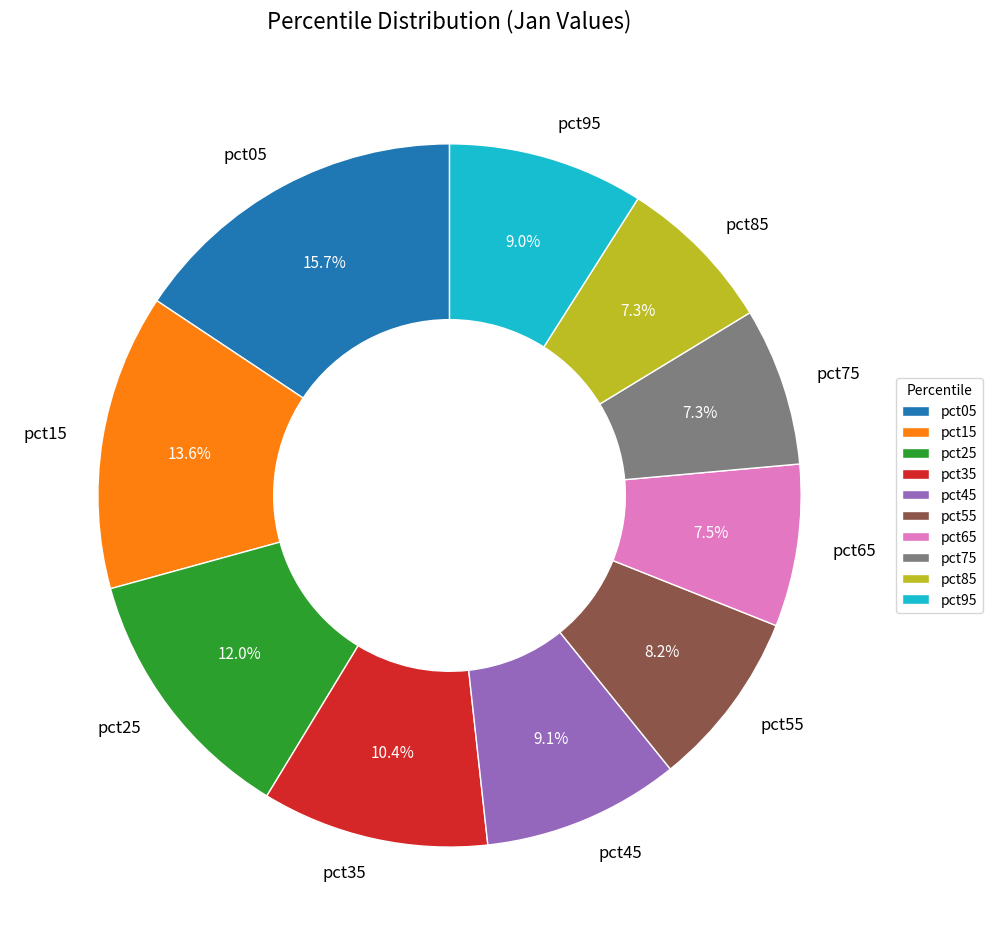

To the nearest percent, what is the average slice percentage?

10%